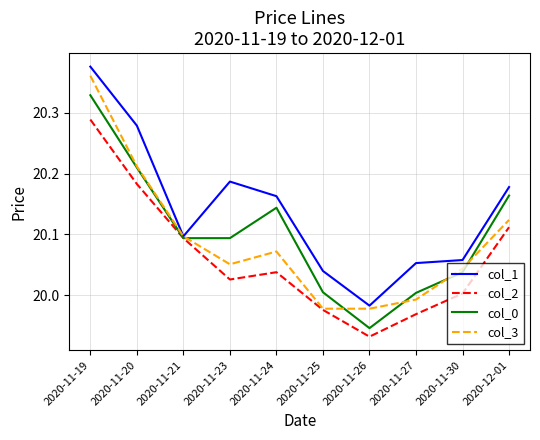

True or false: col_2 has a value of 20.1 at 2020-12-01.

True